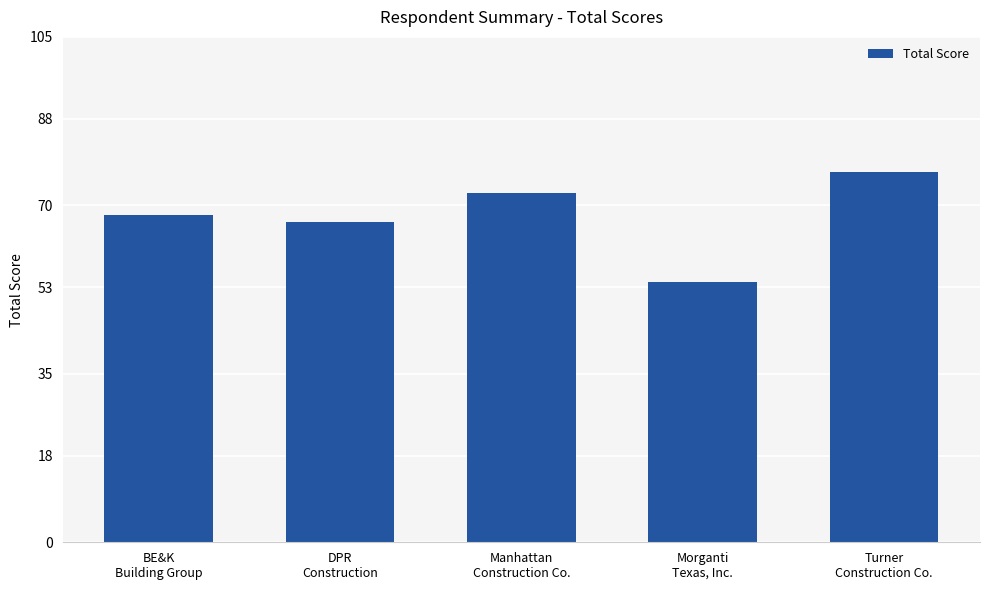

Approximately how many times larger is the value at Morganti
Texas, Inc. compared to BE&K
Building Group?

0.8